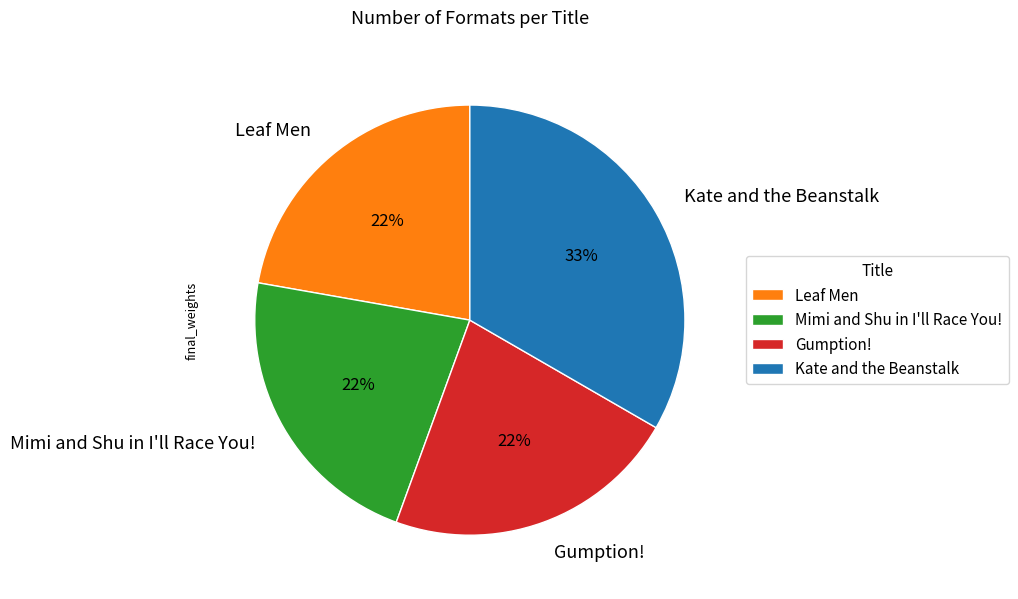

How many segments does this pie chart have?

4